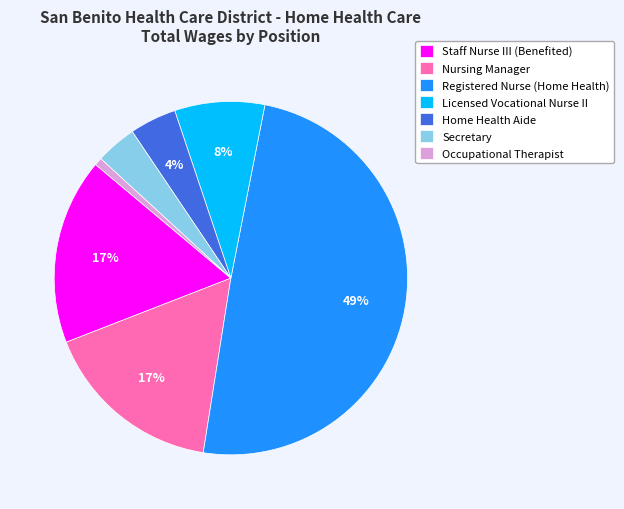

Is it true that Registered Nurse (Home Health) is 49% of the pie?

True